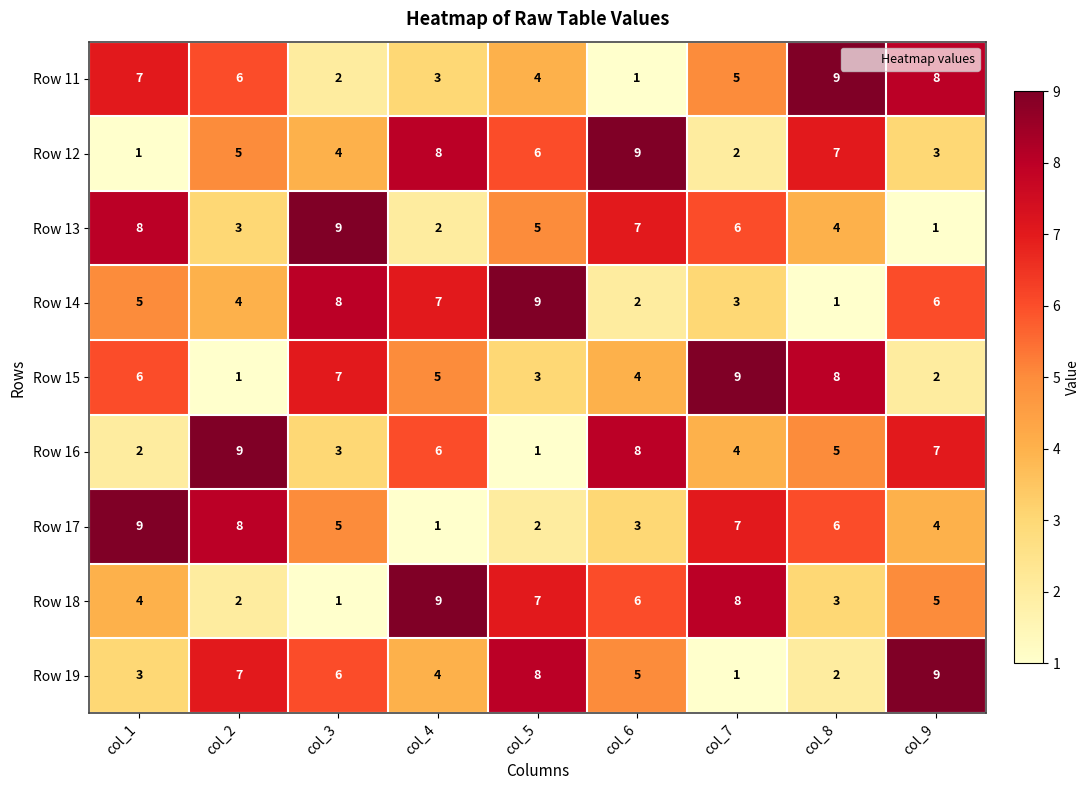

What is the maximum value shown in the chart?

9